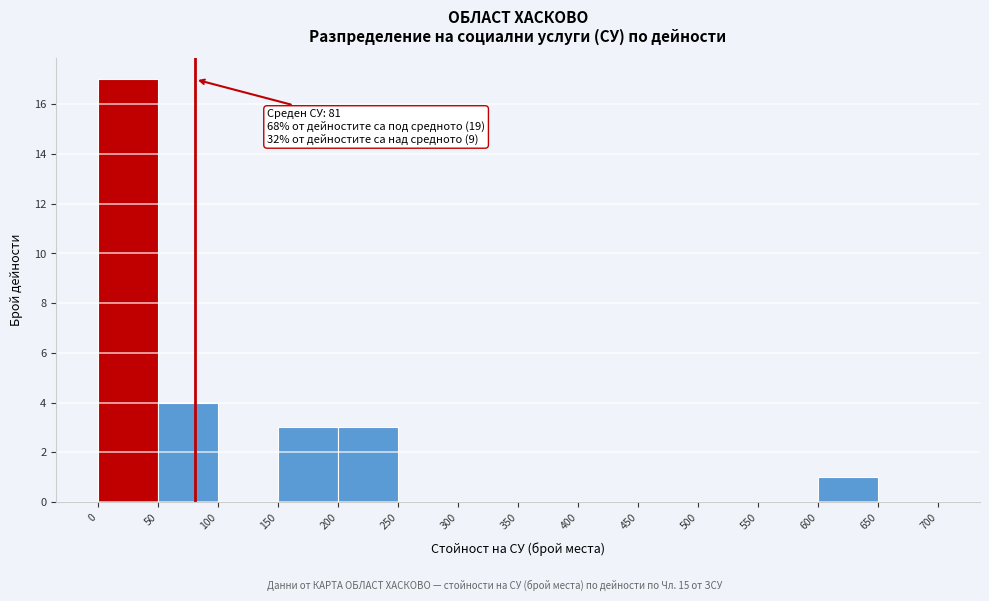

Over which range of the x-axis is the bar tallest?

0 to 50